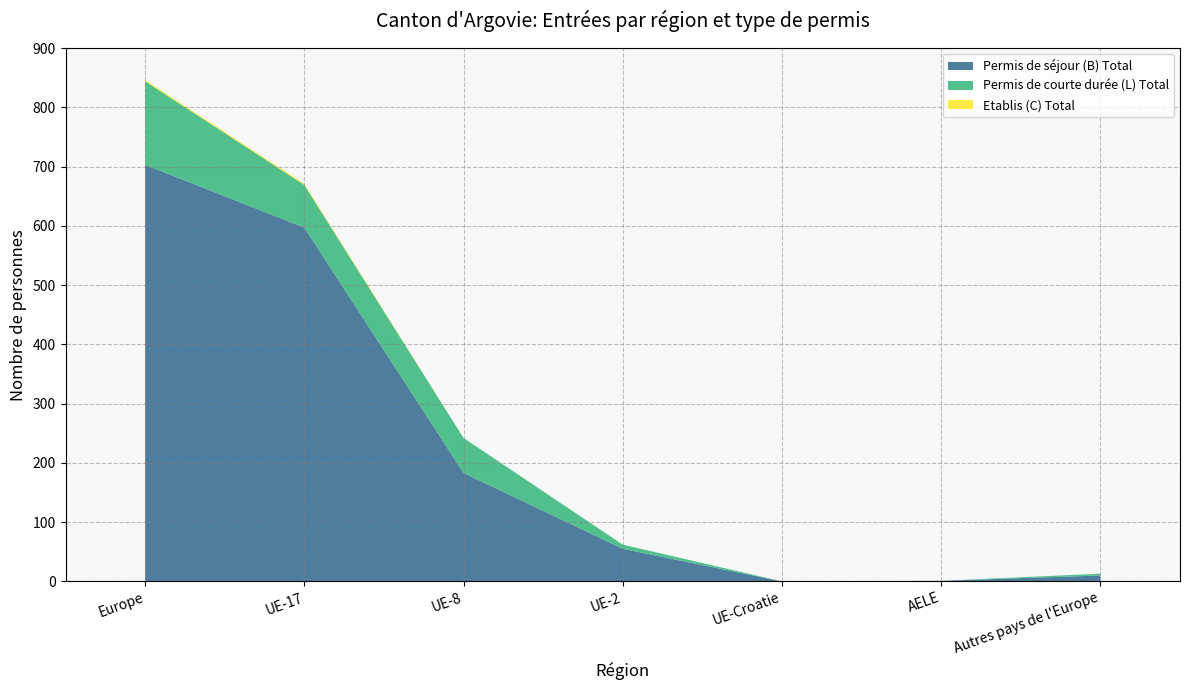

The value of Permis de séjour (B) Total at UE-Croatie is 399. True or false?

False